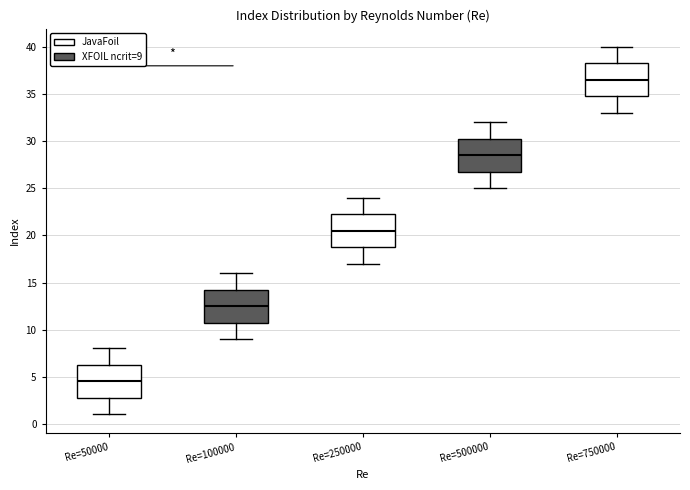

Where does the lower whisker of the box for Re=100000 end on the y-axis? The values are not printed on the chart, so give them approximately, as read against the axis.

9.0